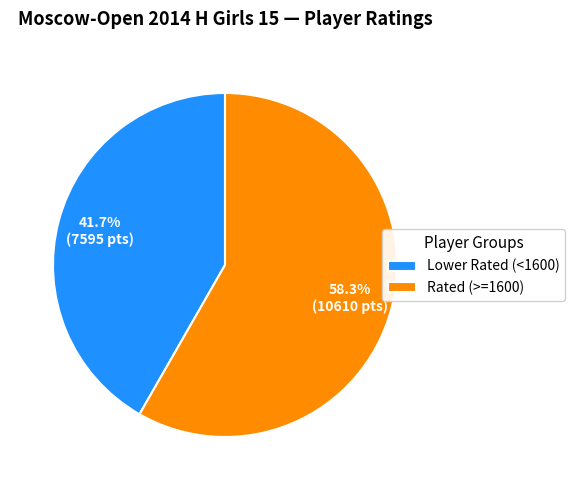

Approximately how many times larger is the value at Rated (>=1600) compared to Lower Rated (<1600)?

1.4